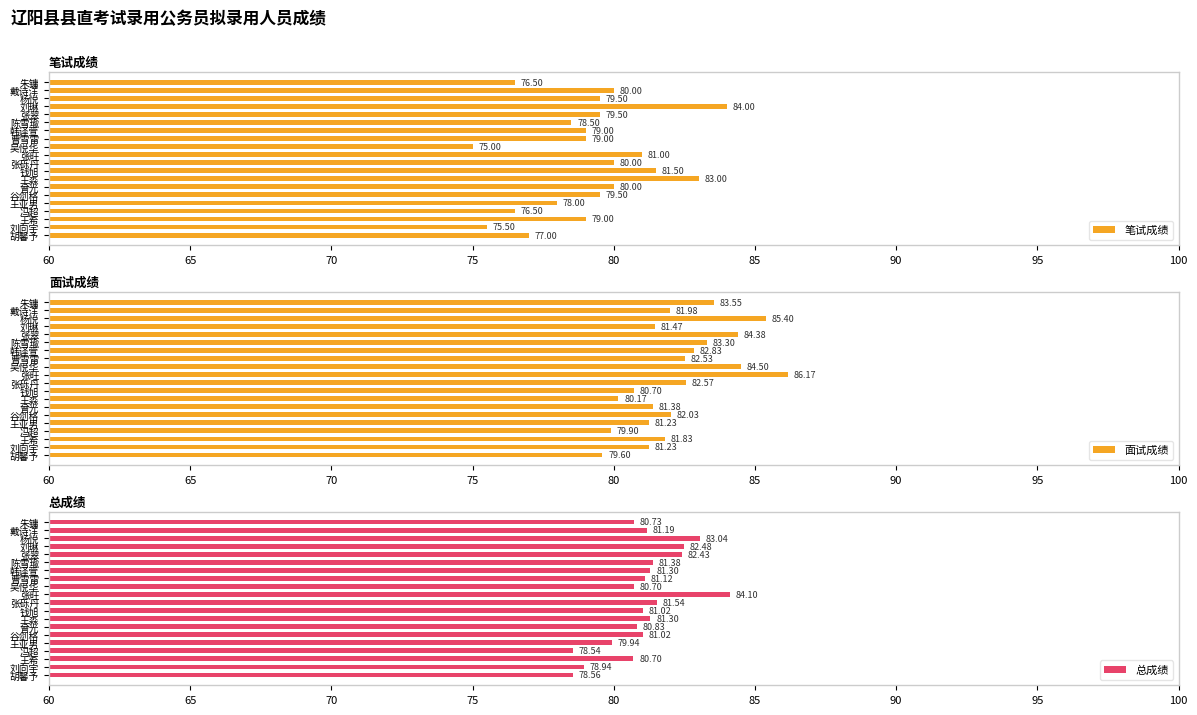

Which category has the highest value in the 面试成绩 series?

张旺